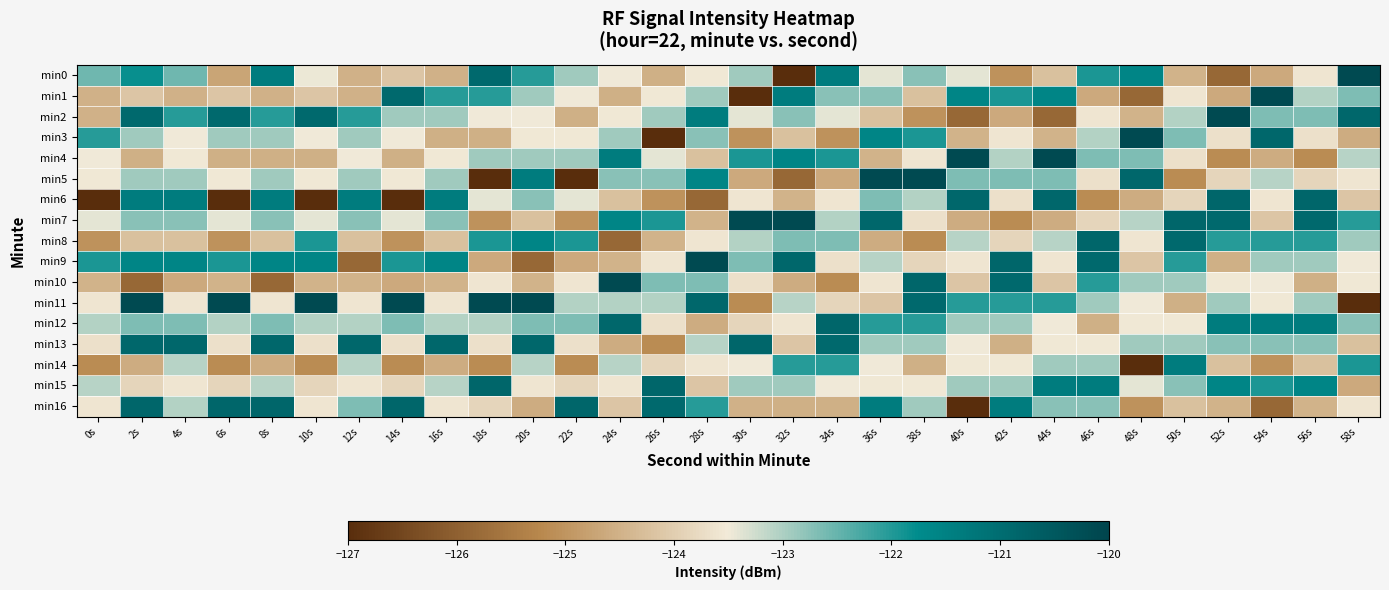

What is the greatest value displayed?

-120.2